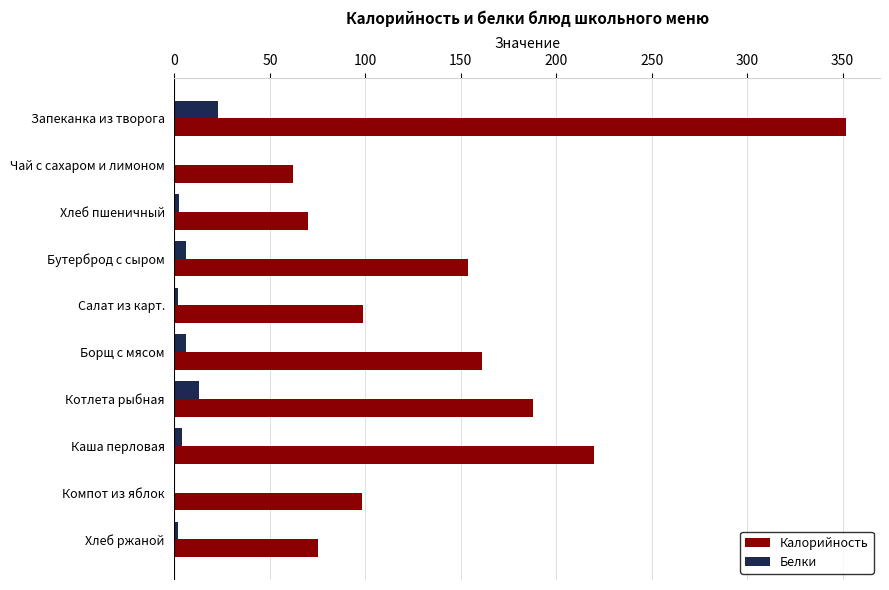

At which category is the sum across all series the highest?

Запеканка из творога